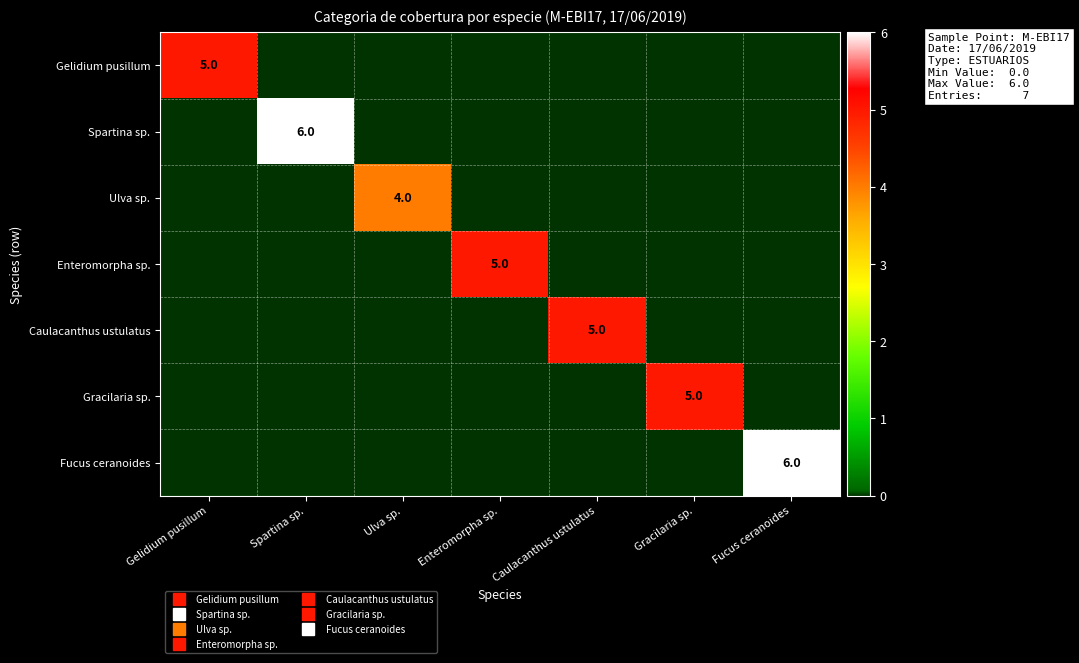

Rank the categories by Caulacanthus ustulatus value from highest to lowest.

Caulacanthus ustulatus, Gelidium pusillum, Spartina sp., Ulva sp., Enteromorpha sp., Gracilaria sp., Fucus ceranoides